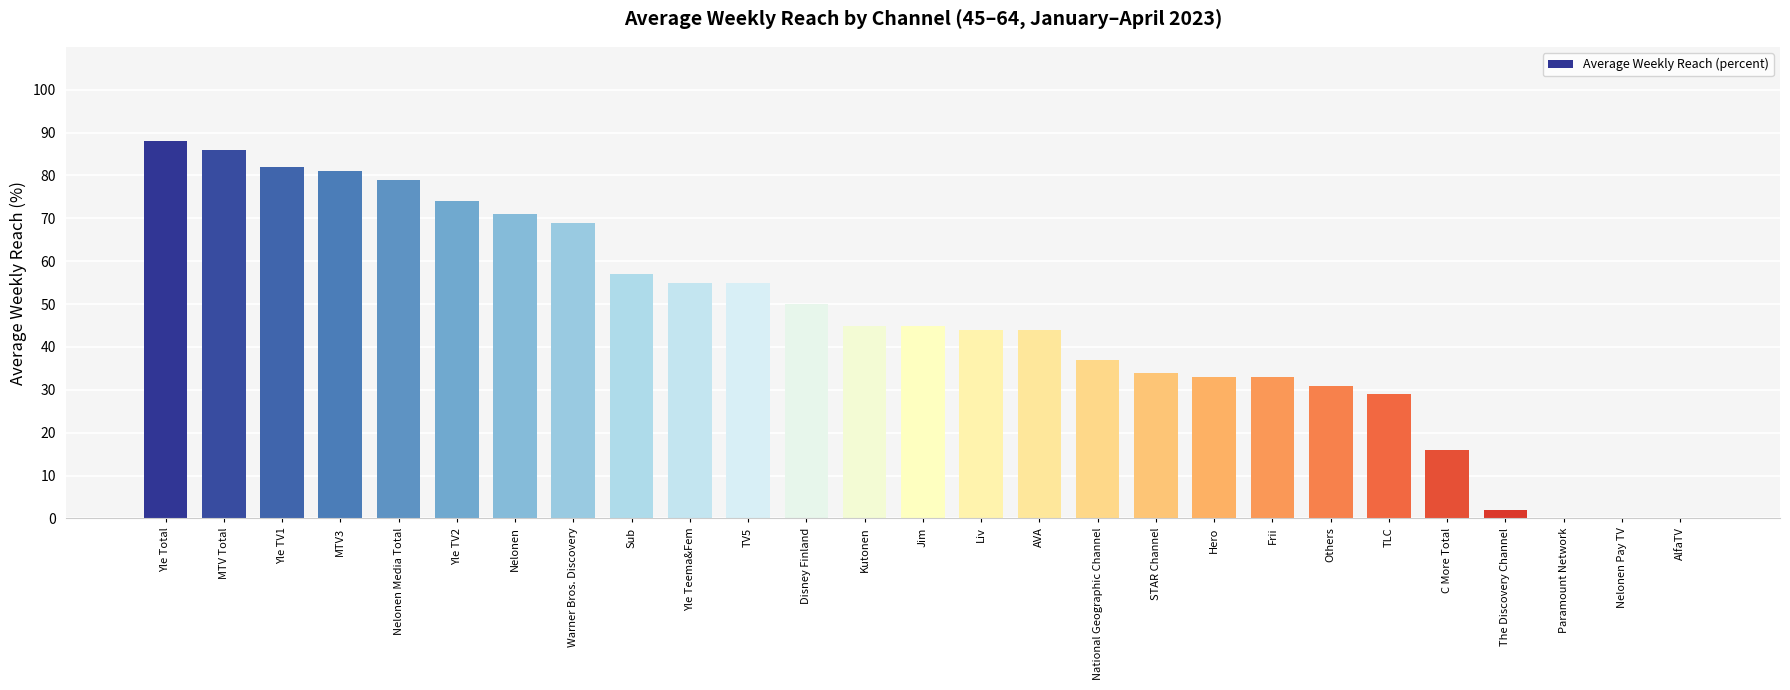

Which has a higher value, C More Total or Nelonen Media Total?

Nelonen Media Total